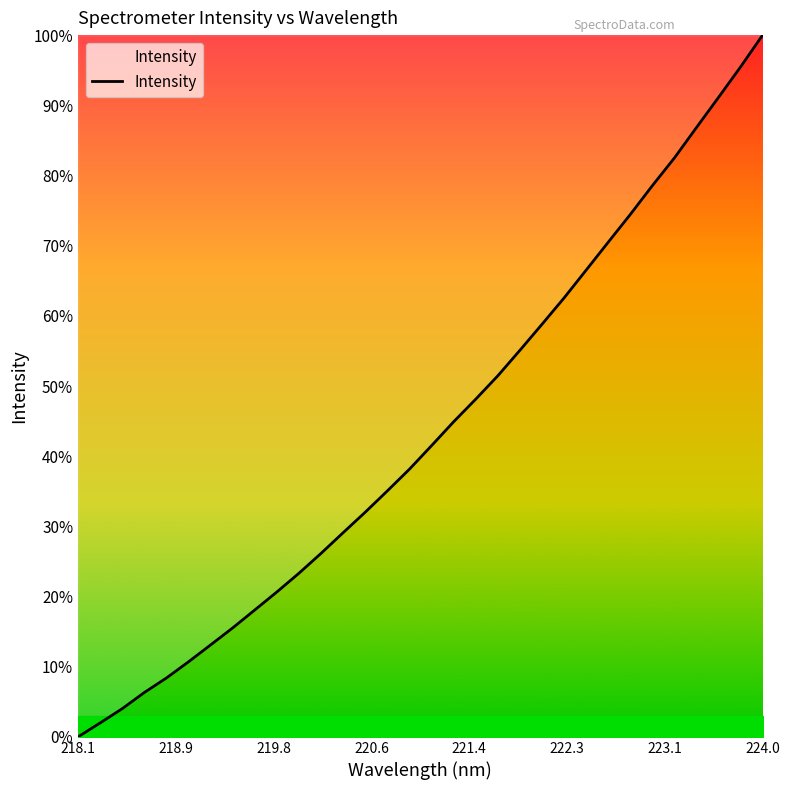

True or false: the data has more than 1 interior local peaks.

False